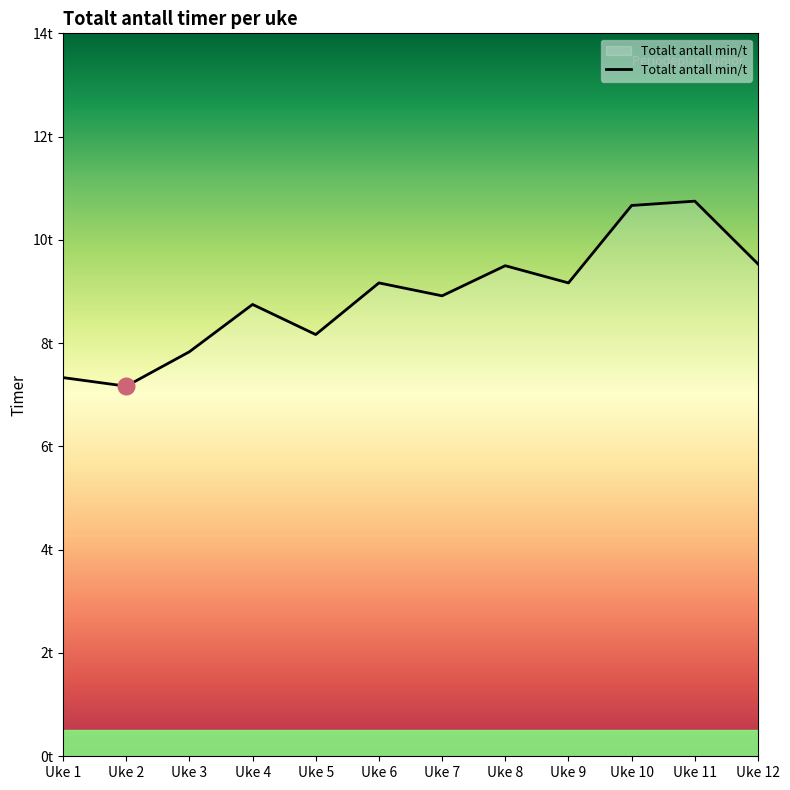

Reading right to left, list all the values displayed in this chart.

Uke 12=9.5	Uke 11=10.8	Uke 10=10.7	Uke 9=9.2	Uke 8=9.5	Uke 7=8.9	Uke 6=9.2	Uke 5=8.2	Uke 4=8.8	Uke 3=7.8	Uke 2=7.2	Uke 1=7.3